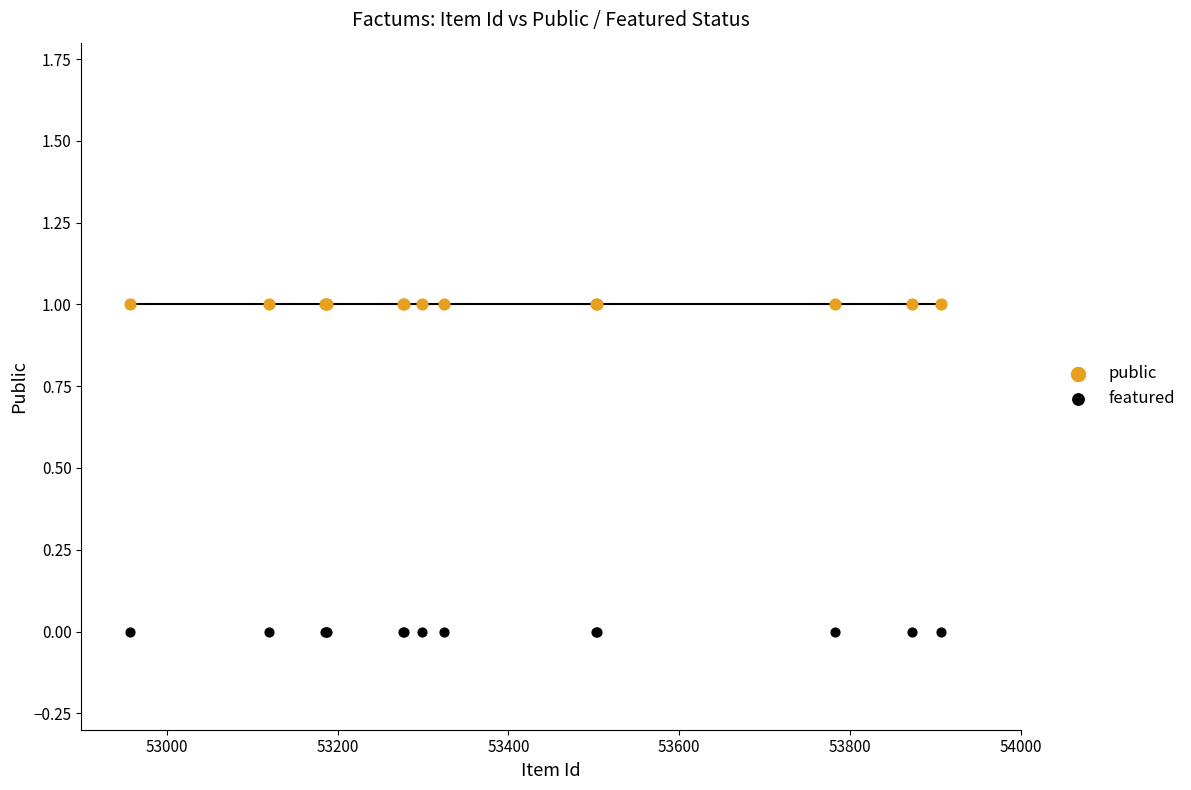

Which series contains the lowest Y value?

featured